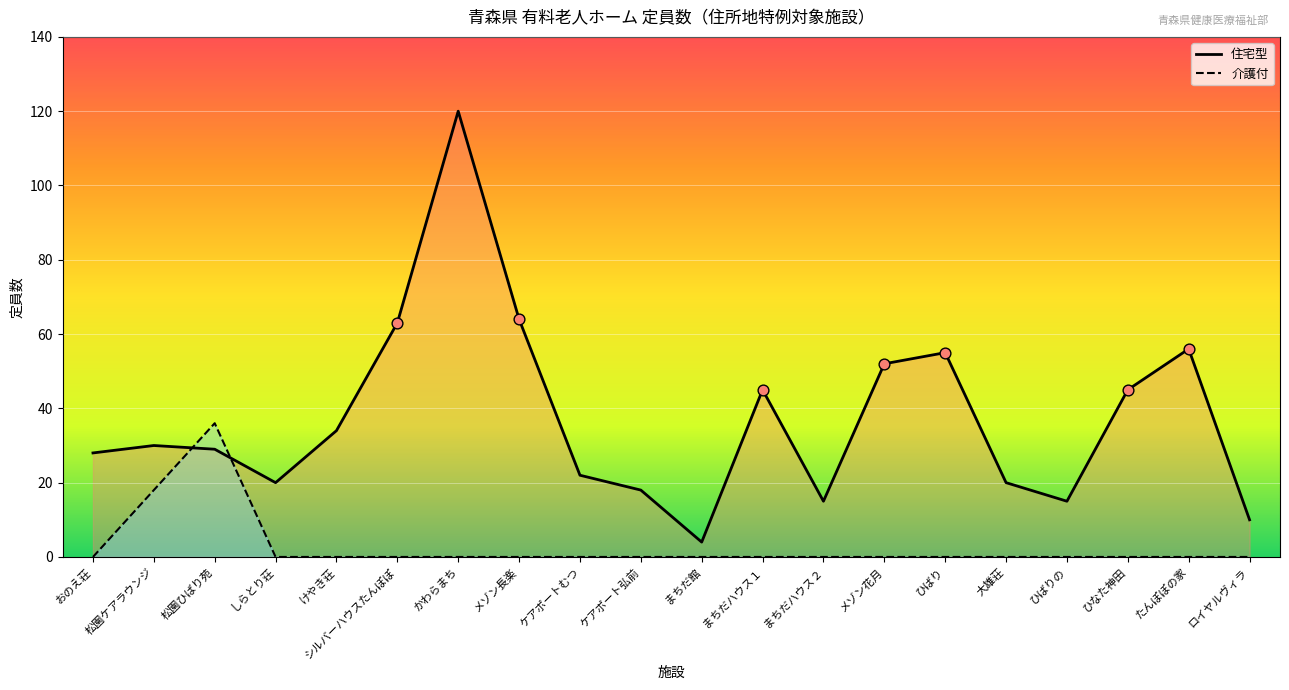

What are all the series names shown in the legend?

住宅型, 介護付